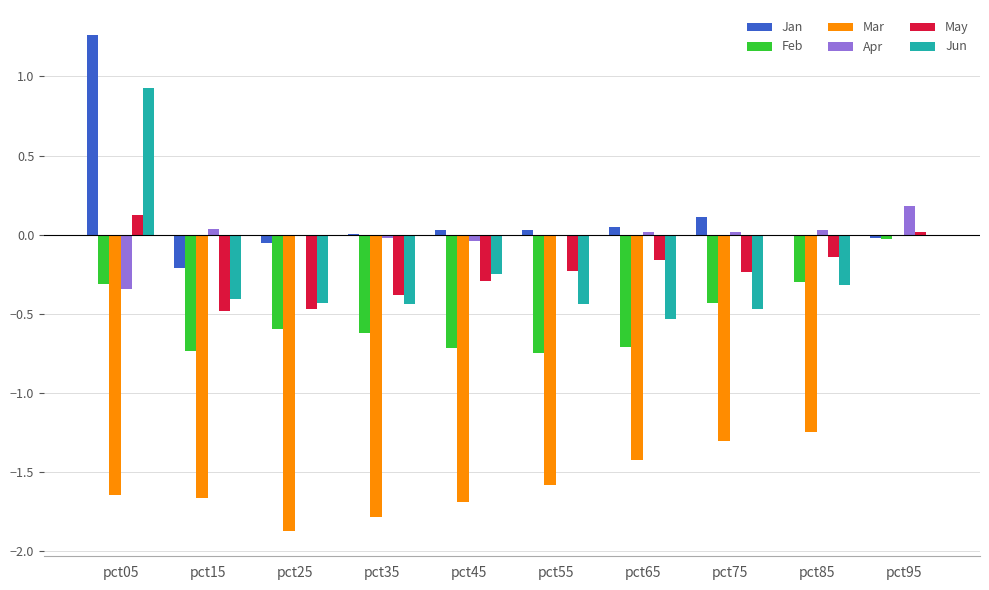

The Jun series shows -0.3 at pct55. True or false?

False